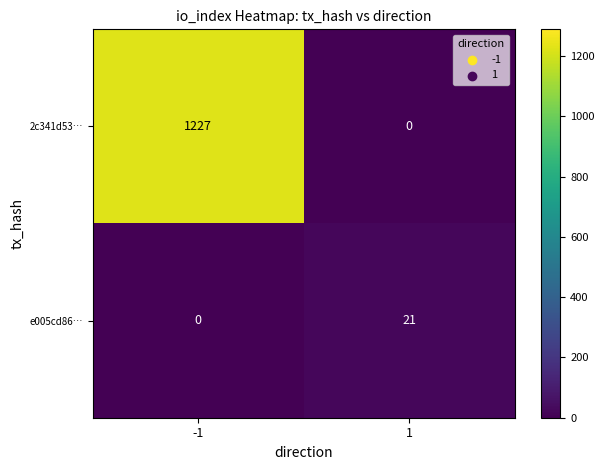

How many data points does each series have?

2